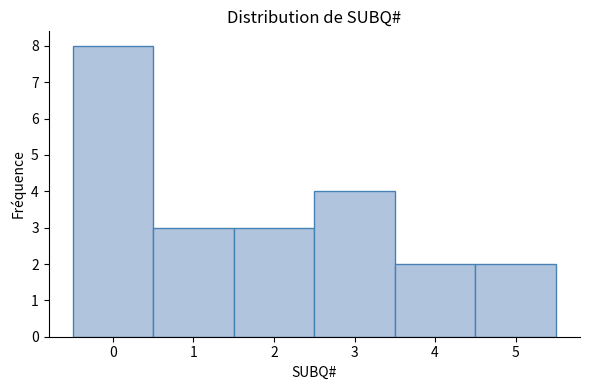

Which range on the x-axis has the tallest bar?

-0.5 to 0.5